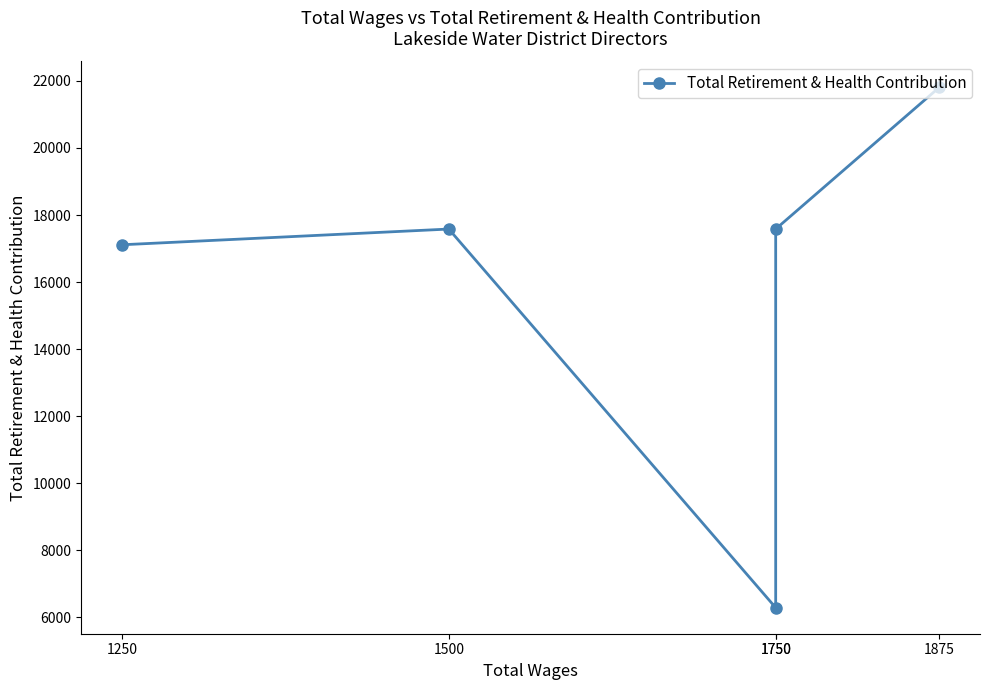

Rank the categories by value from highest to lowest.

1875, 1750, 1500, 1250, 1750